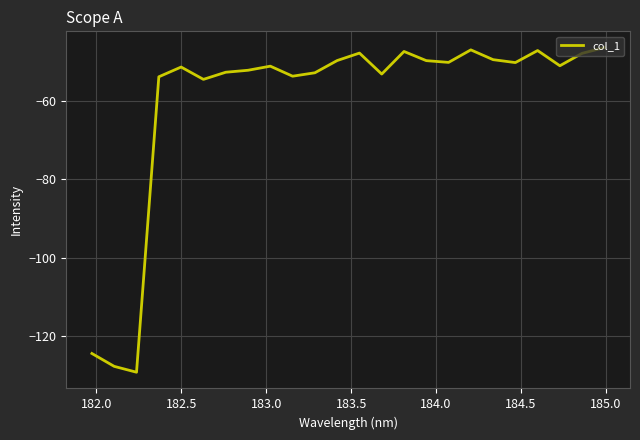

What is the maximum value shown in the chart?

-46.4